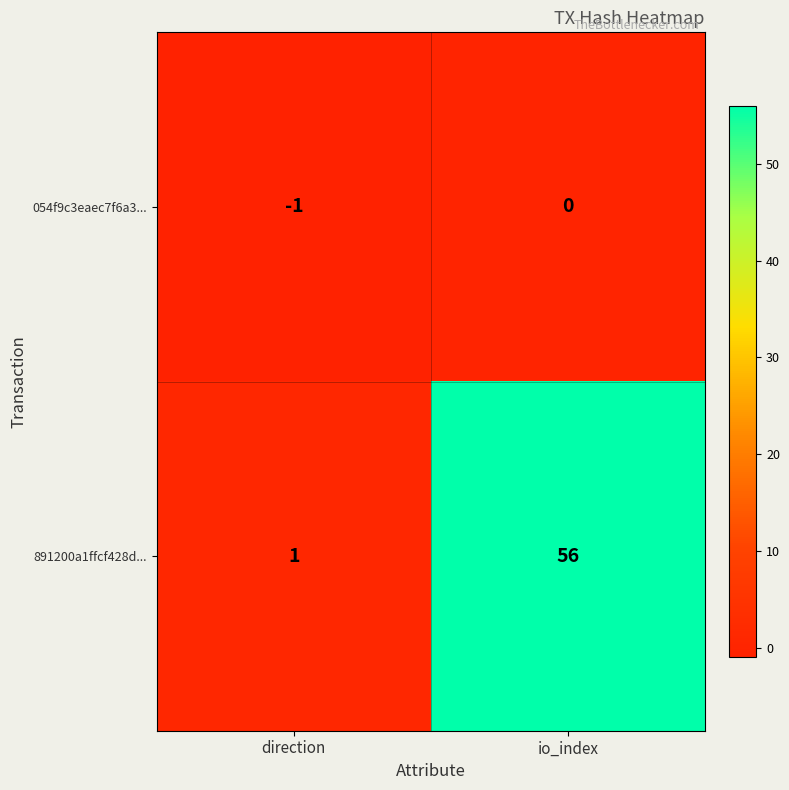

What is the sum of the 891200a1ffcf428d... values at direction and io_index?

57